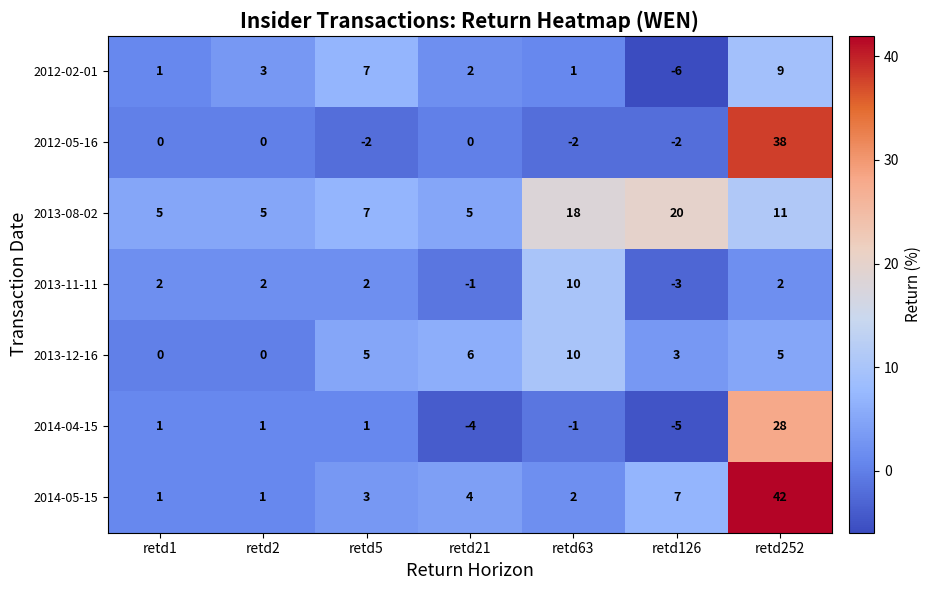

Between retd21 and retd63, which series saw the biggest shift?

2013-08-02